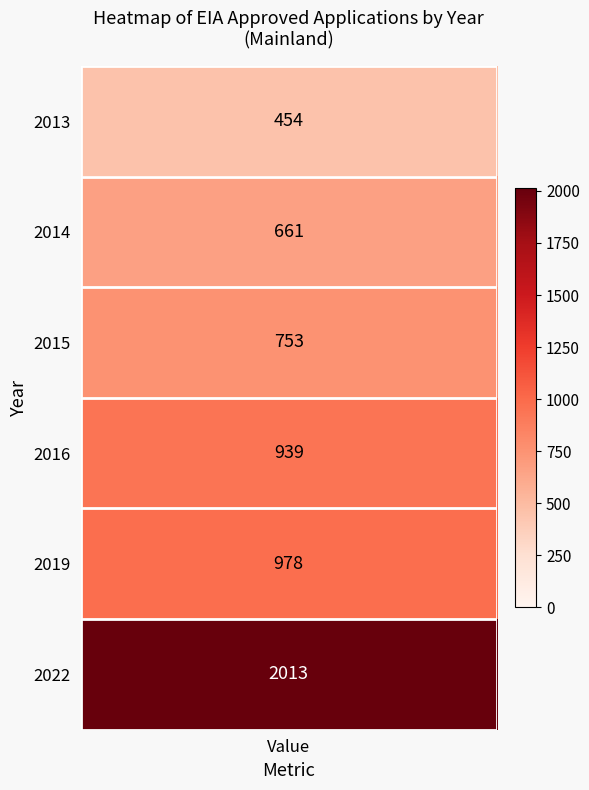

List the labels in order of value, smallest first.

2013, 2014, 2015, 2016, 2019, 2022